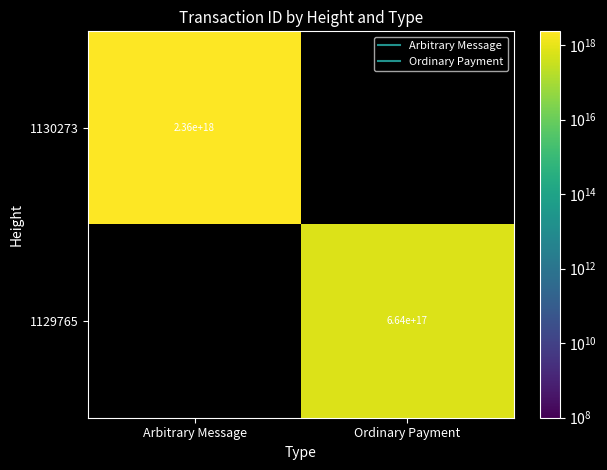

Which has a higher value, Ordinary Payment or Arbitrary Message?

Arbitrary Message